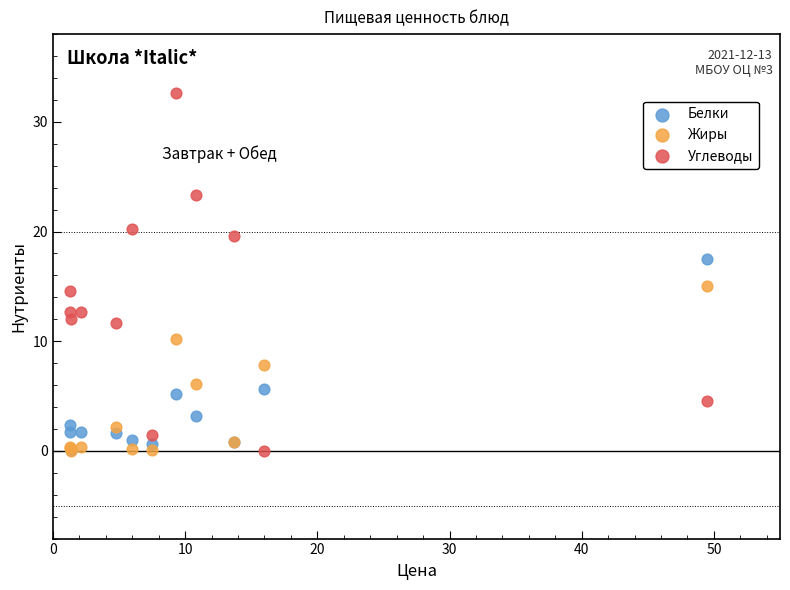

What are all the series names shown in the legend?

Белки, Жиры, Углеводы